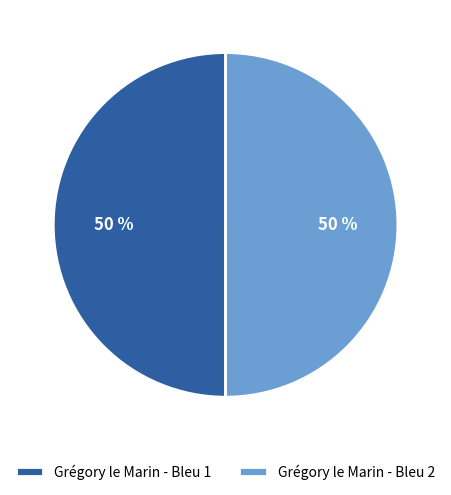

True or false: Grégory le Marin - Bleu 2 accounts for 55% of the total.

False